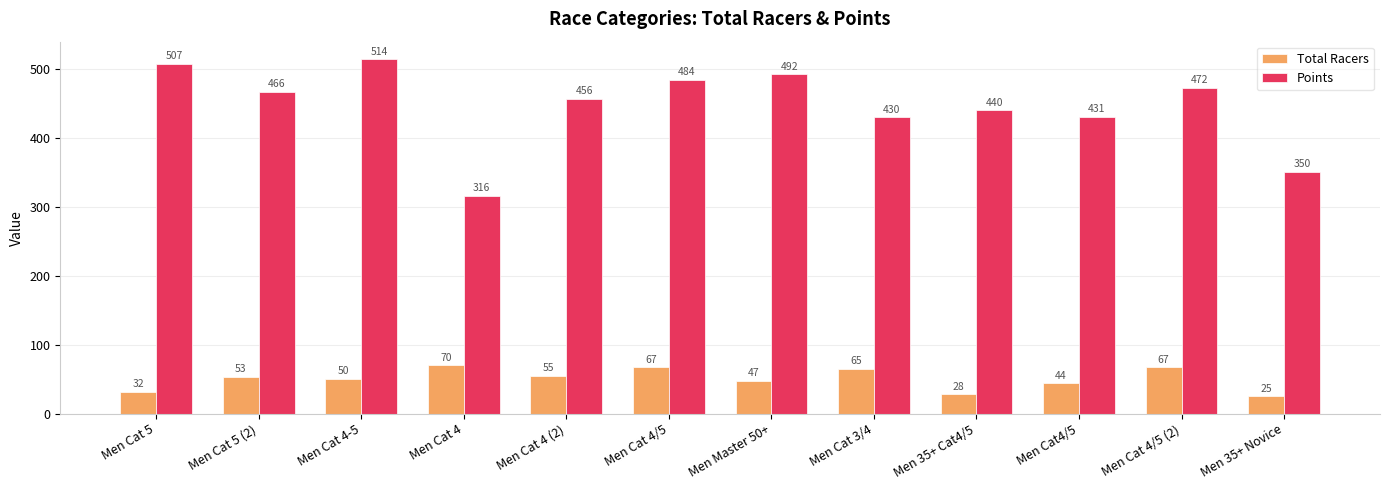

How many bars are there in total?

24